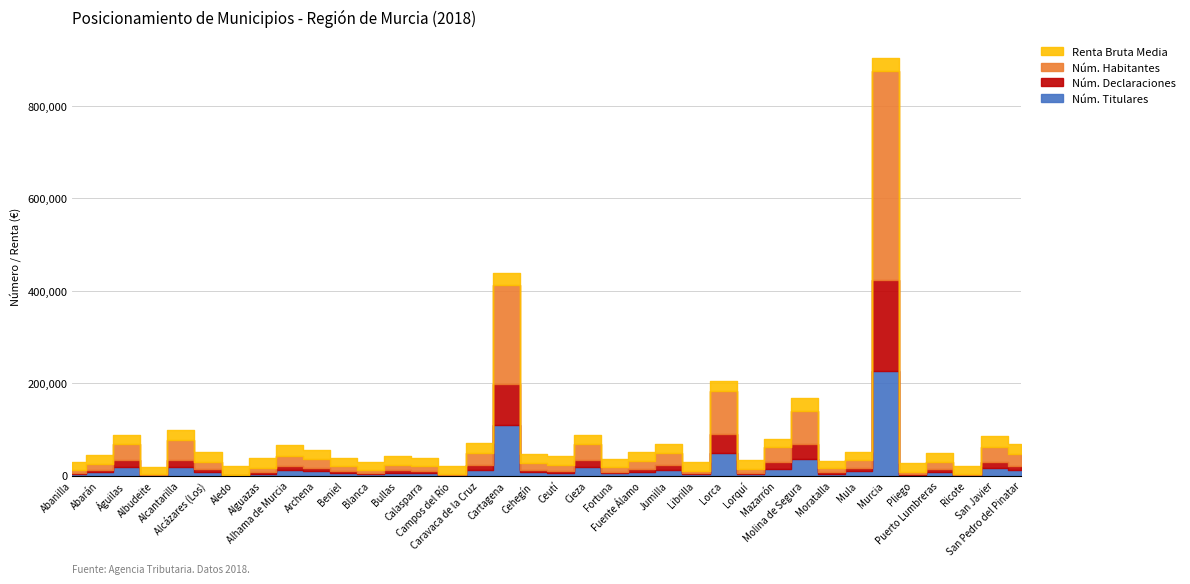

What is the highest value of the Núm. Declaraciones series?

196153